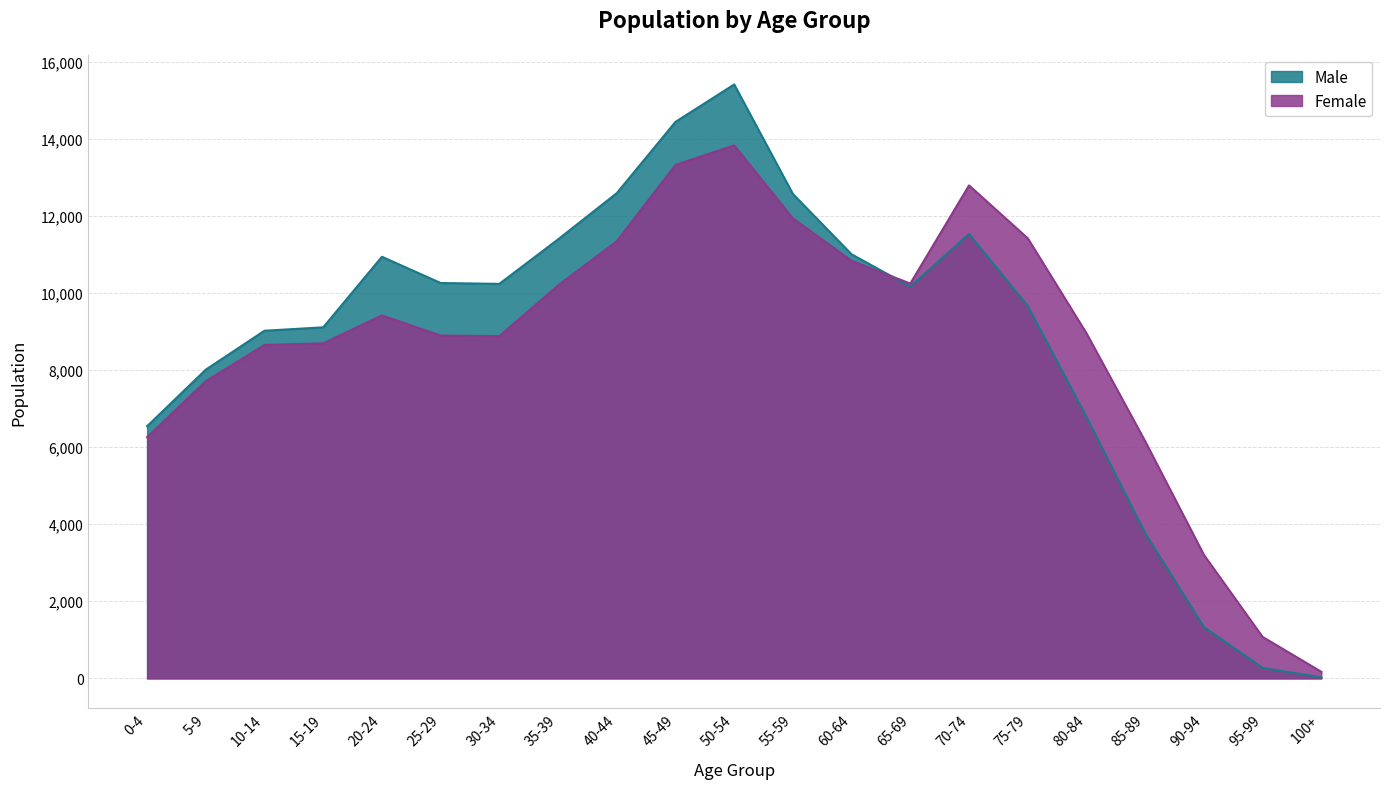

Does the chart display data point markers on the line(s)?

No